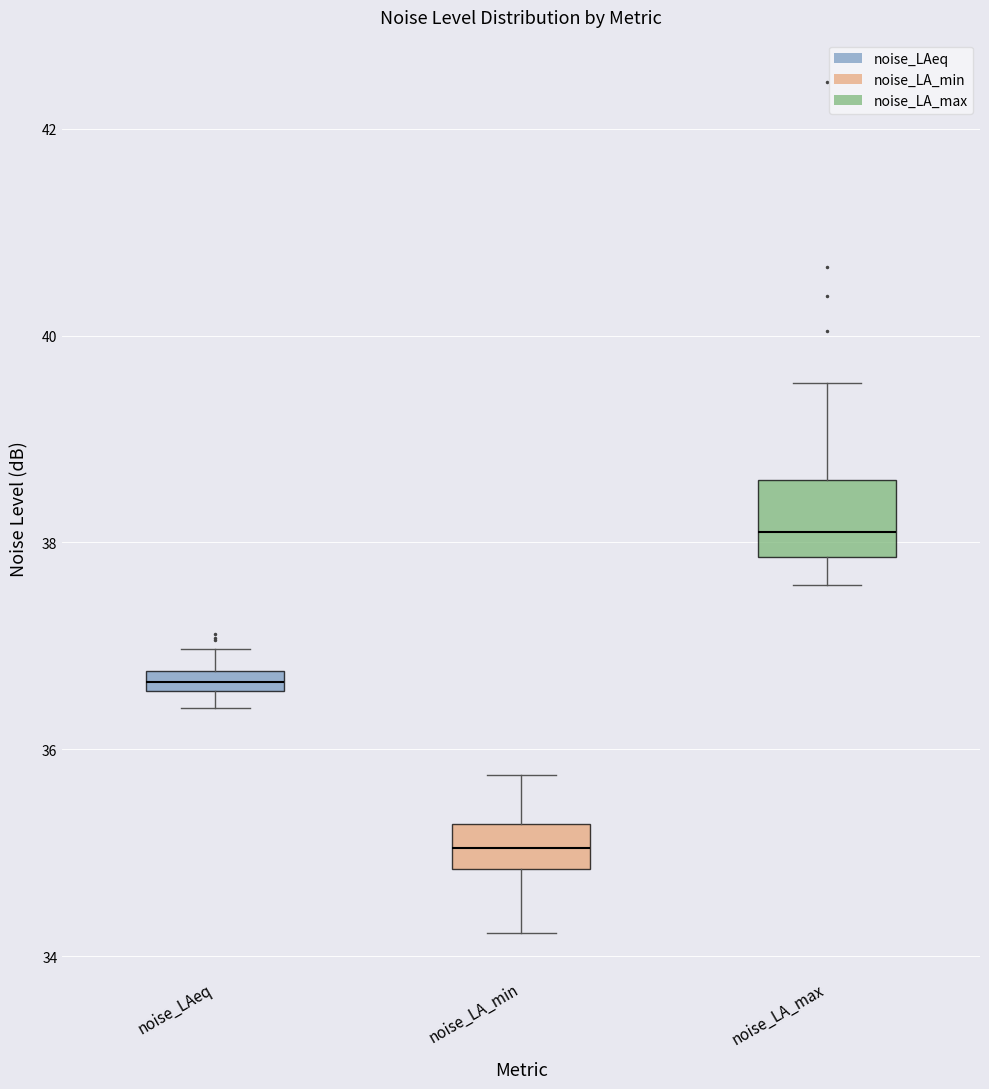

Which box has the lowest median line?

noise_LA_min